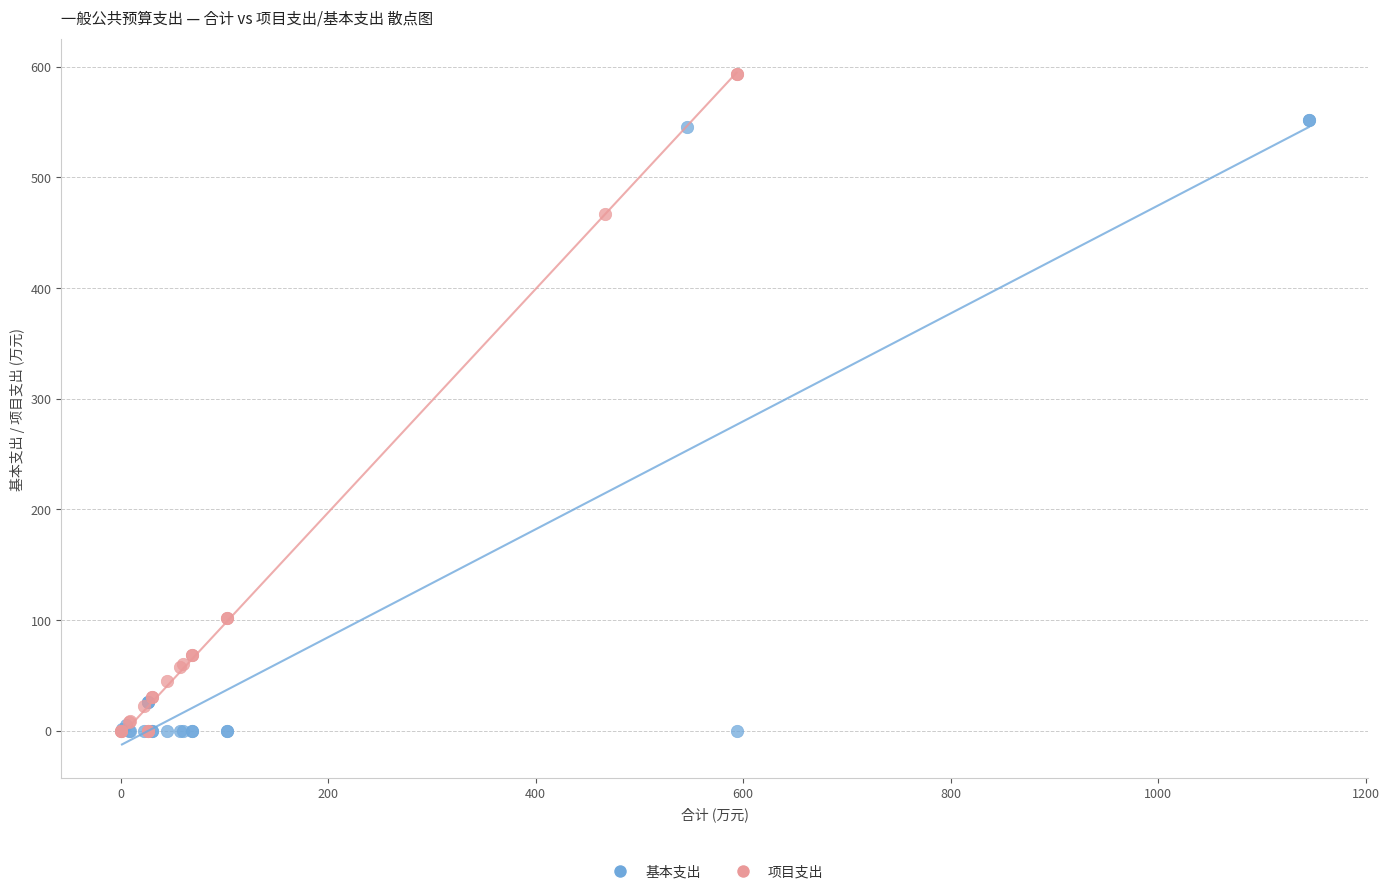

Which series contains the highest Y value?

项目支出